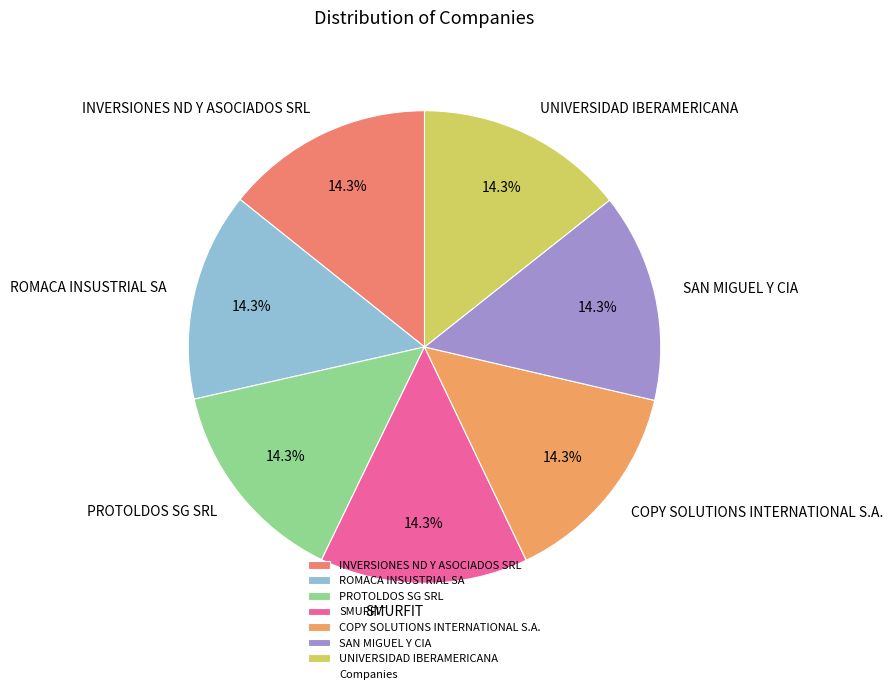

Is the sum of SMURFIT and COPY SOLUTIONS INTERNATIONAL S.A. greater than half?

No